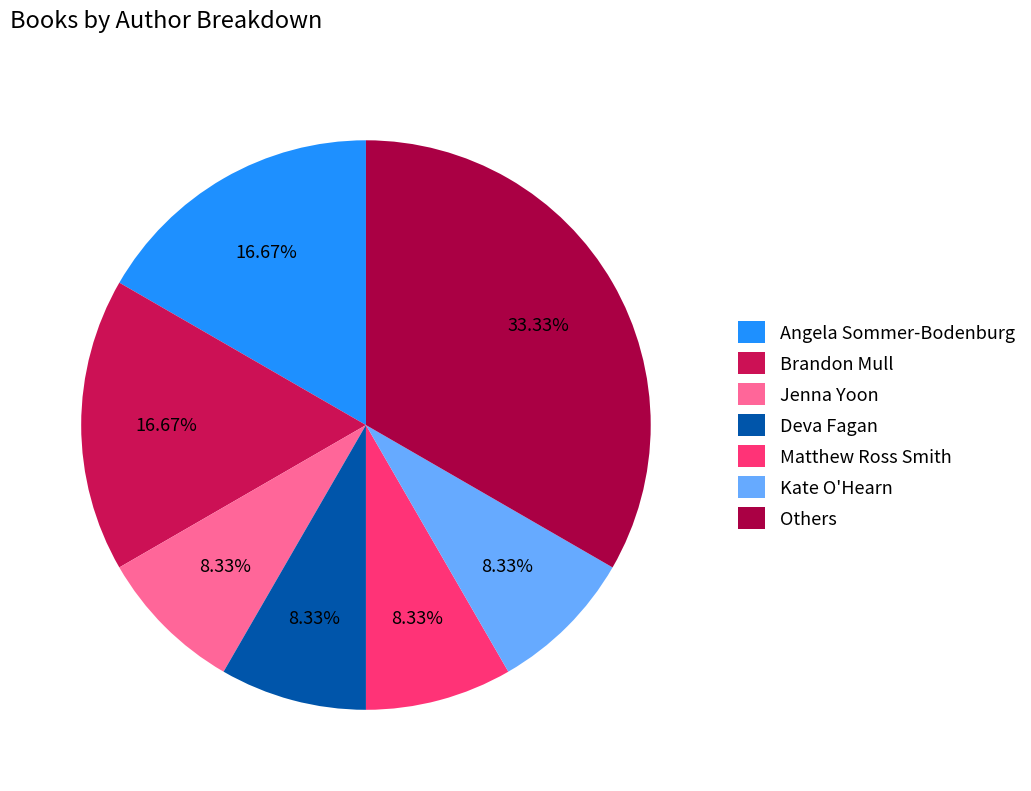

Is there a majority slice in this chart?

No